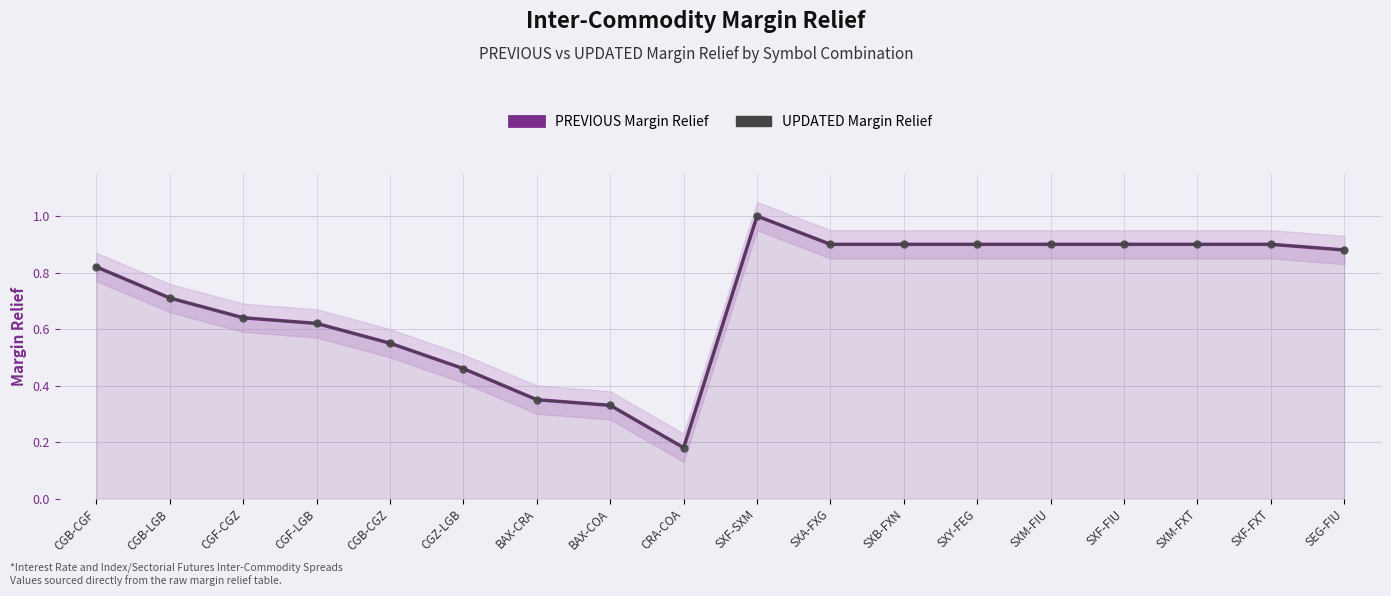

Which series has the widest spread of values?

PREVIOUS Margin Relief